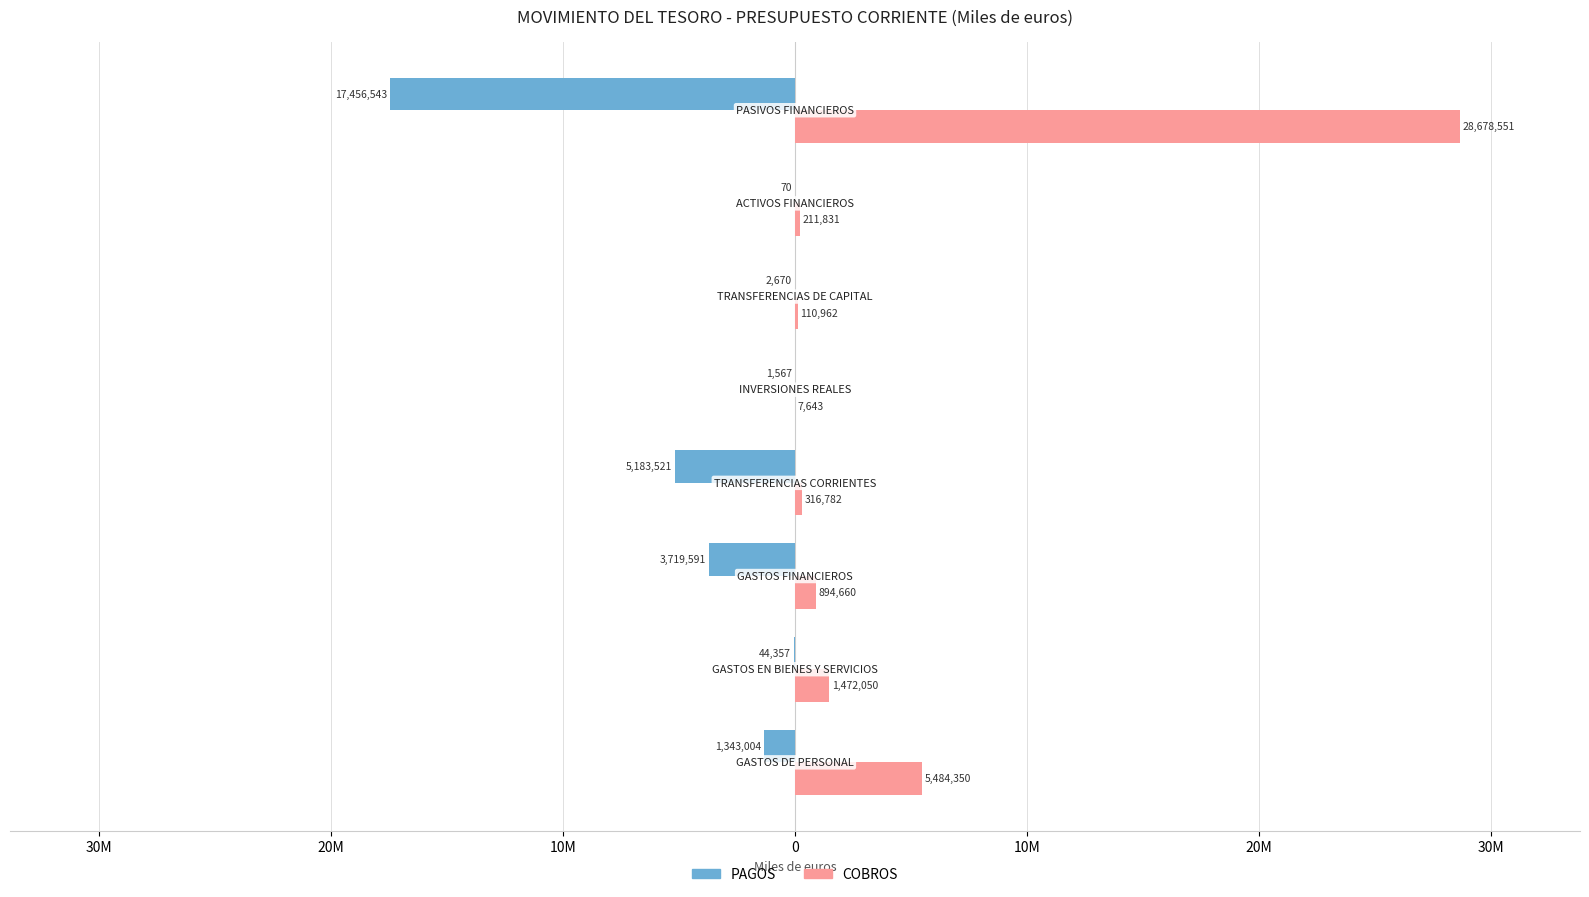

What is the average value of the PAGOS series?

-3468915